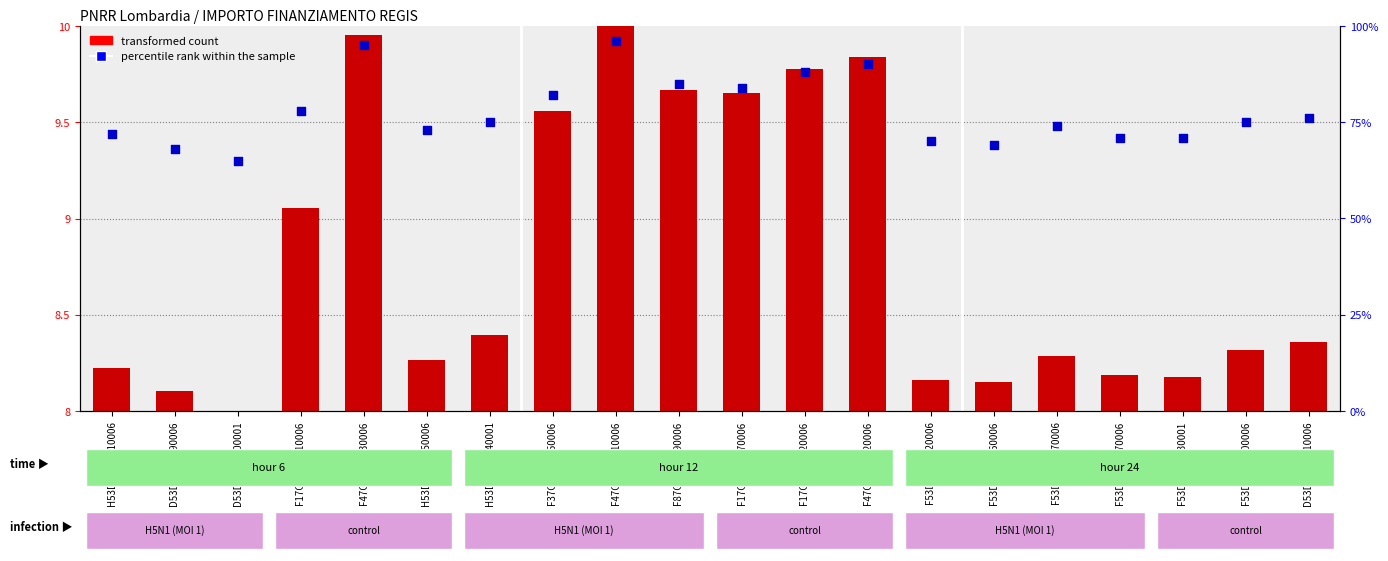

What are all the series names shown in the legend?

transformed count, percentile rank within the sample